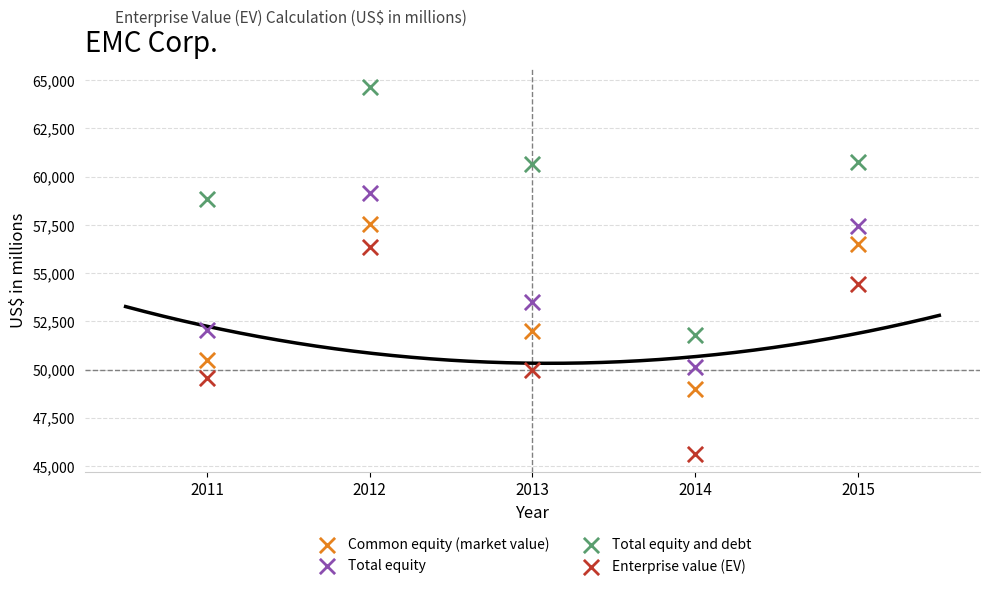

In the Enterprise value (EV) series, what Y value is closest to 50990?

49998